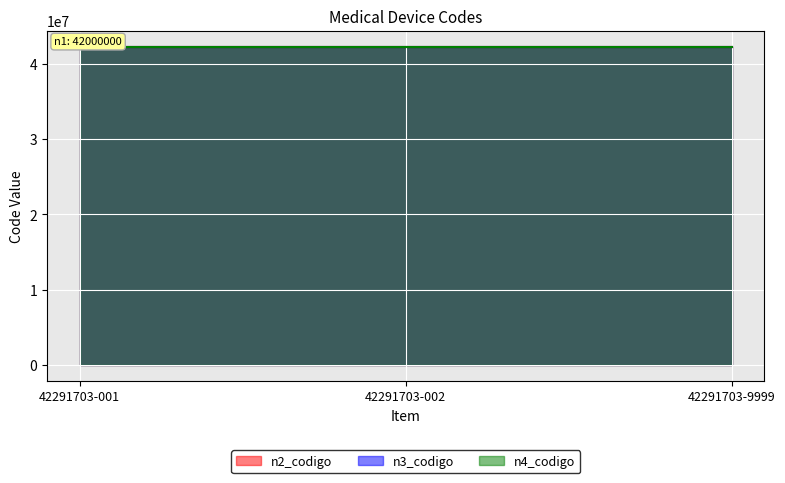

What is the sum of the n4_codigo values at 42291703-002 and 42291703-001?

84583406